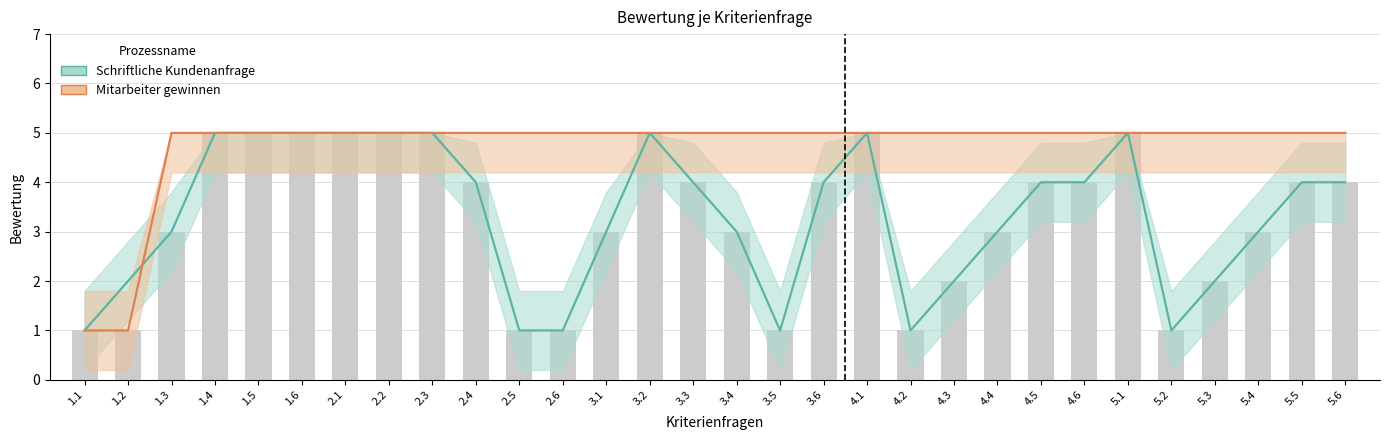

What is the minimum value shown in the chart?

1